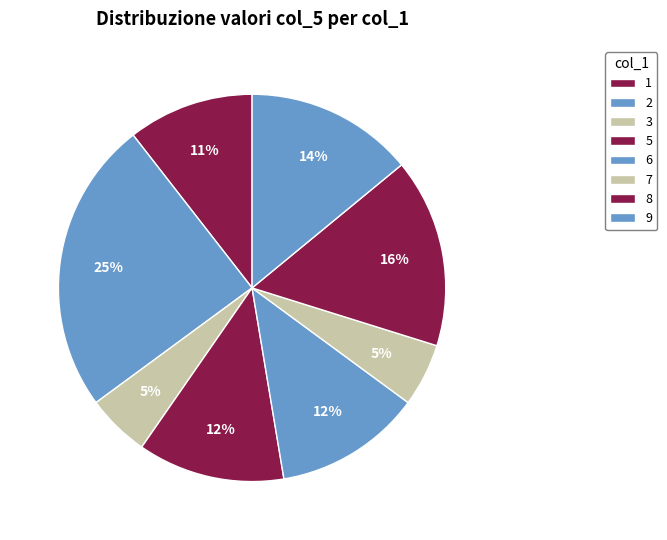

Between 2 and 6, which is larger?

2